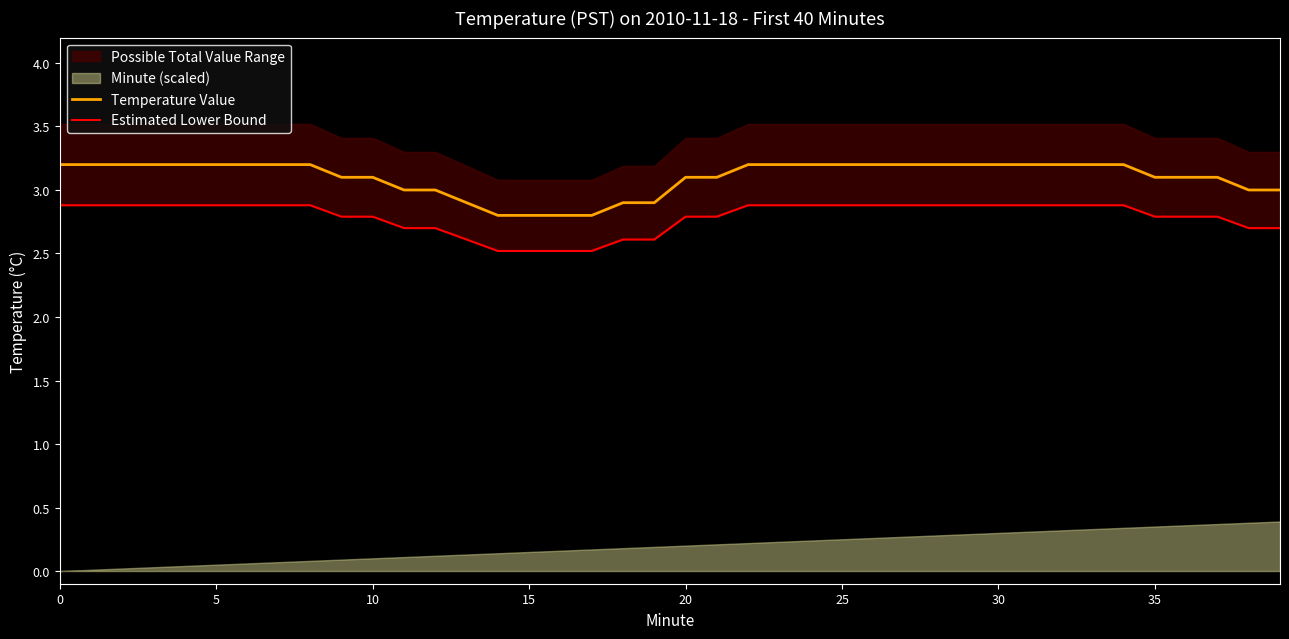

What is the lowest value of the Temperature Value series?

2.8